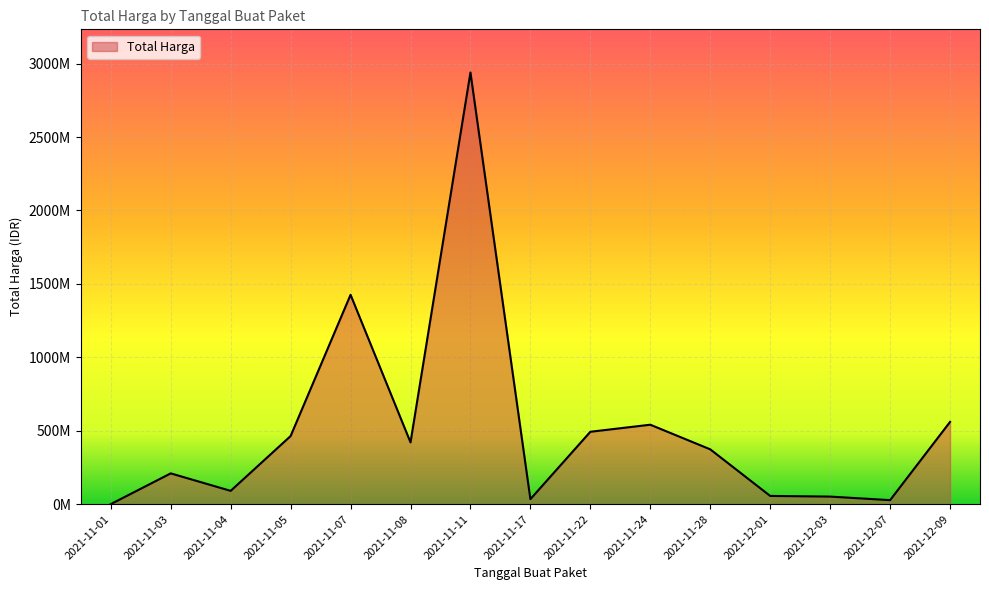

What is the average value?

512513119